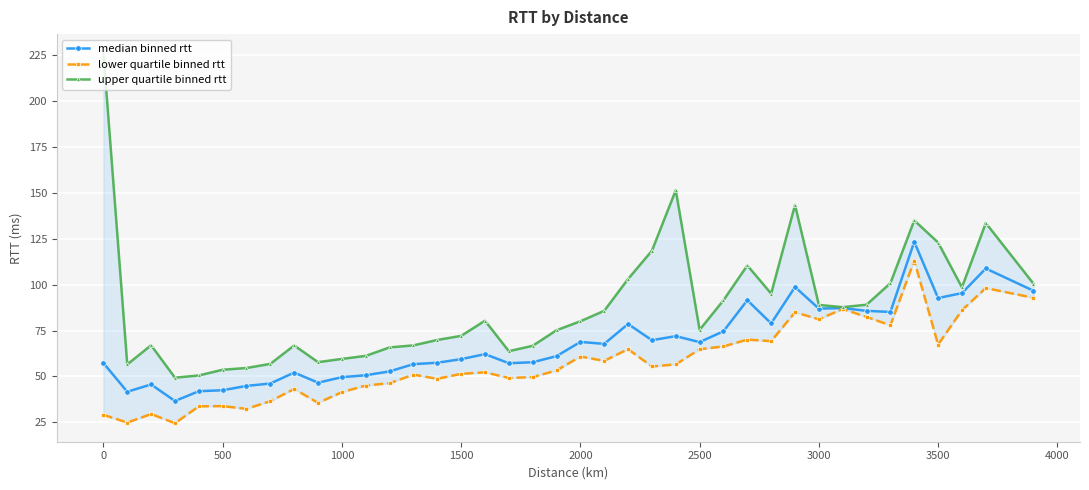

True or false: median binned rtt has more than 2 points higher than both neighbors.

True